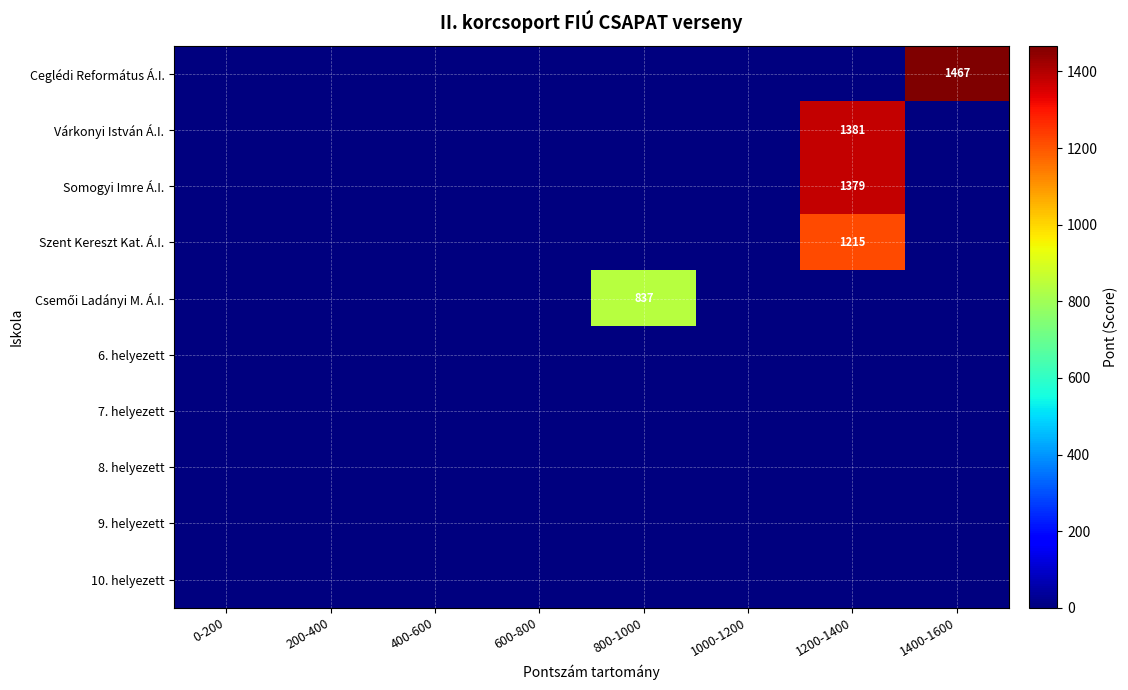

What is the difference between the Csemői Ladányi M. Á.I. values at 800-1000 and 400-600?

837